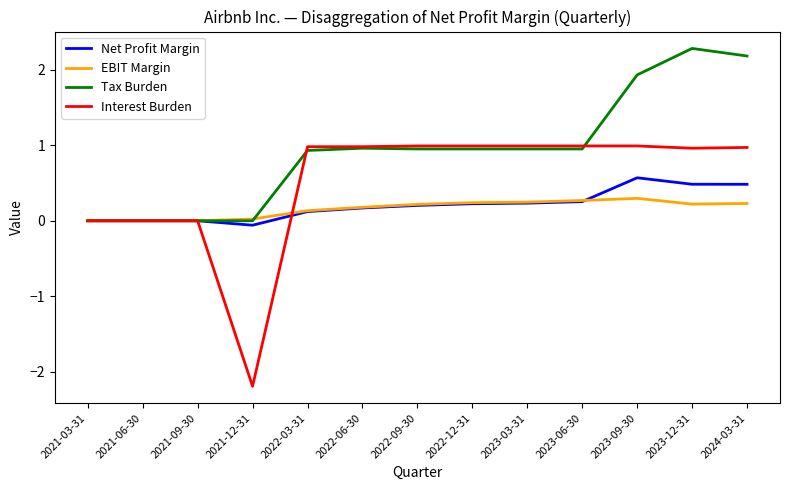

Rank the series by their maximum value, from lowest to highest.

EBIT Margin, Net Profit Margin, Interest Burden, Tax Burden